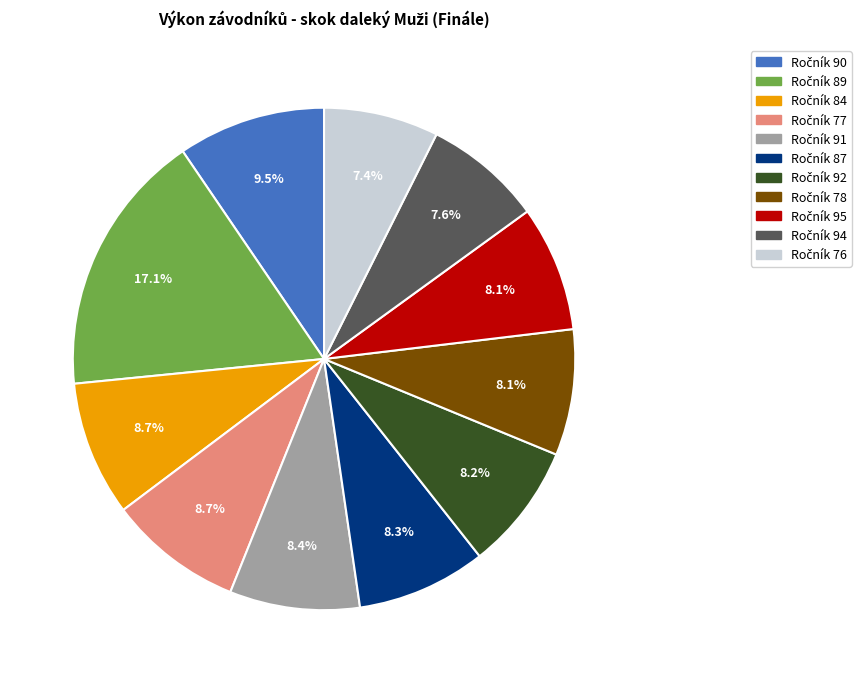

Is there any slice that represents more than half of the pie?

No